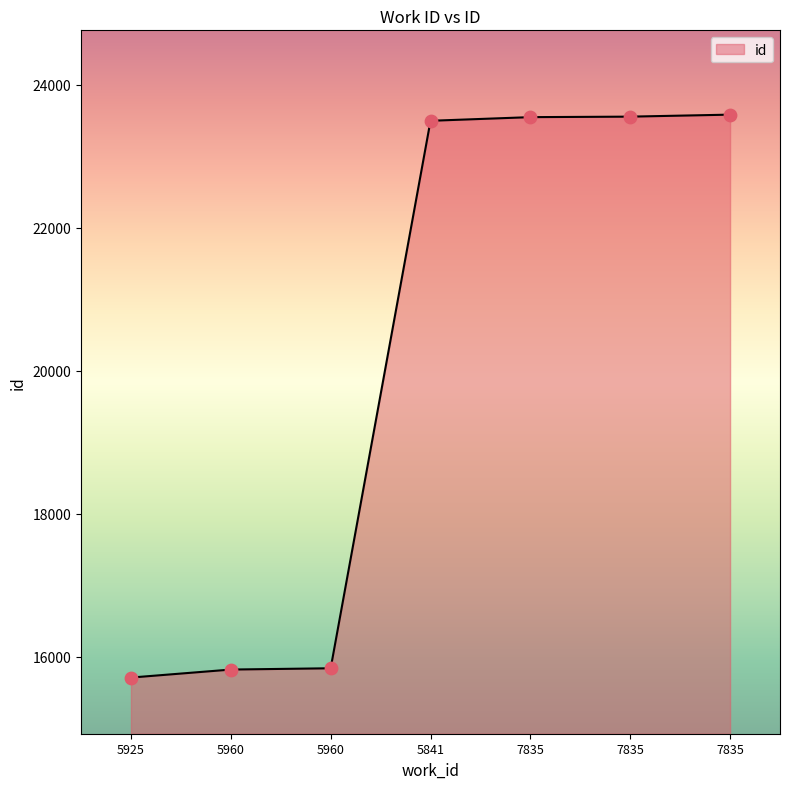

How many lines are shown in the chart?

1